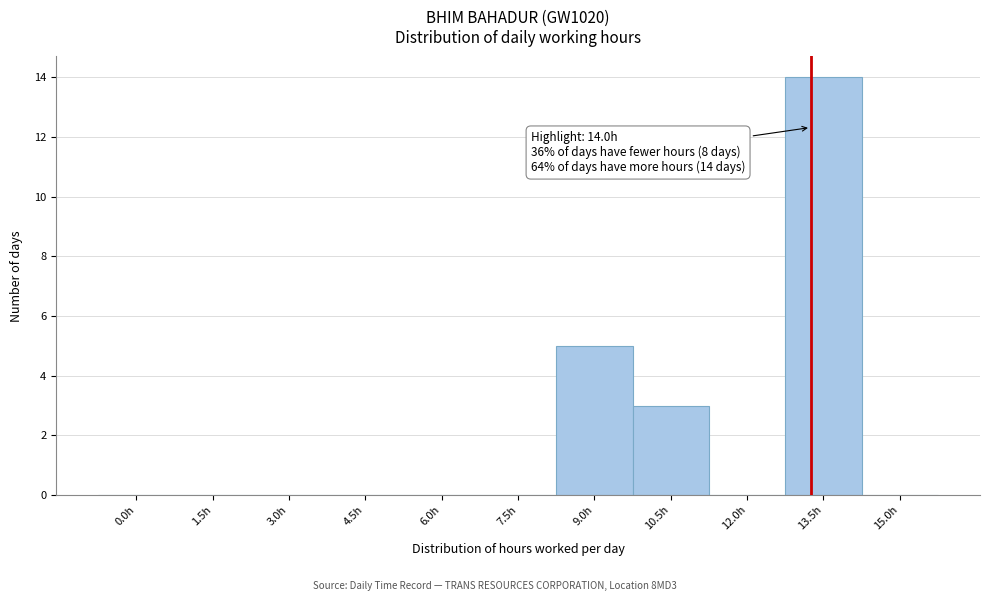

Reading right to left, list all the values displayed in this chart.

15.0h=0	13.5h=14	12.0h=0	10.5h=3	9.0h=5	7.5h=0	6.0h=0	4.5h=0	3.0h=0	1.5h=0	0.0h=0